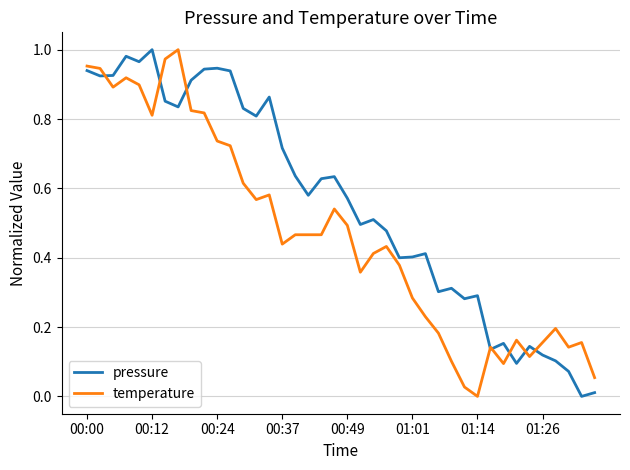

Which series has the largest total across all categories?

pressure